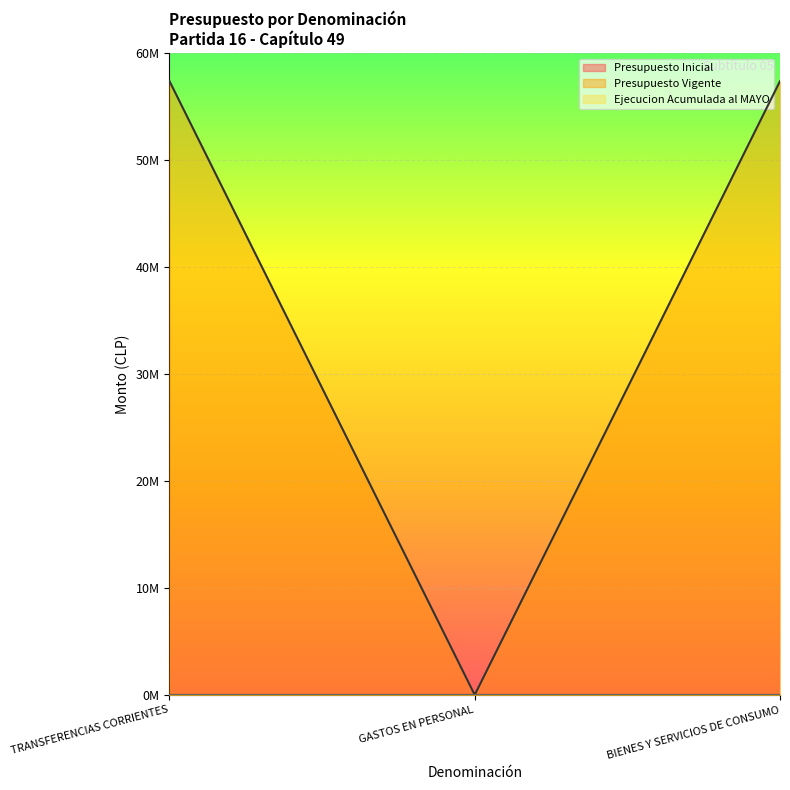

Does the chart display data point markers on the line(s)?

No